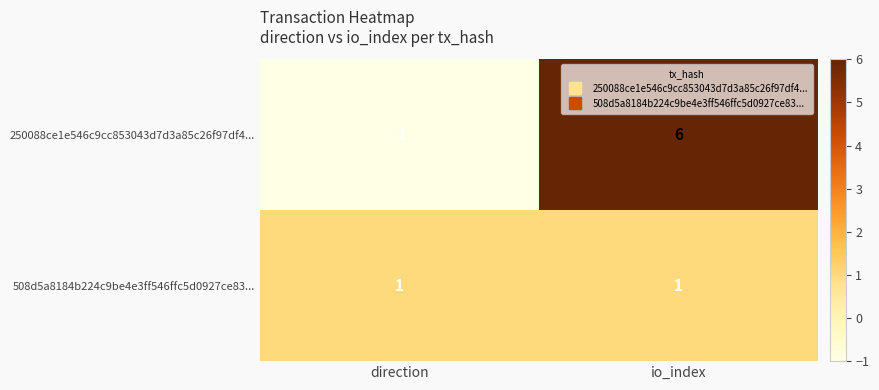

What is the difference between the maximum and minimum values in the 250088ce1e546c9cc853043d7d3a85c26f97df4... series?

7